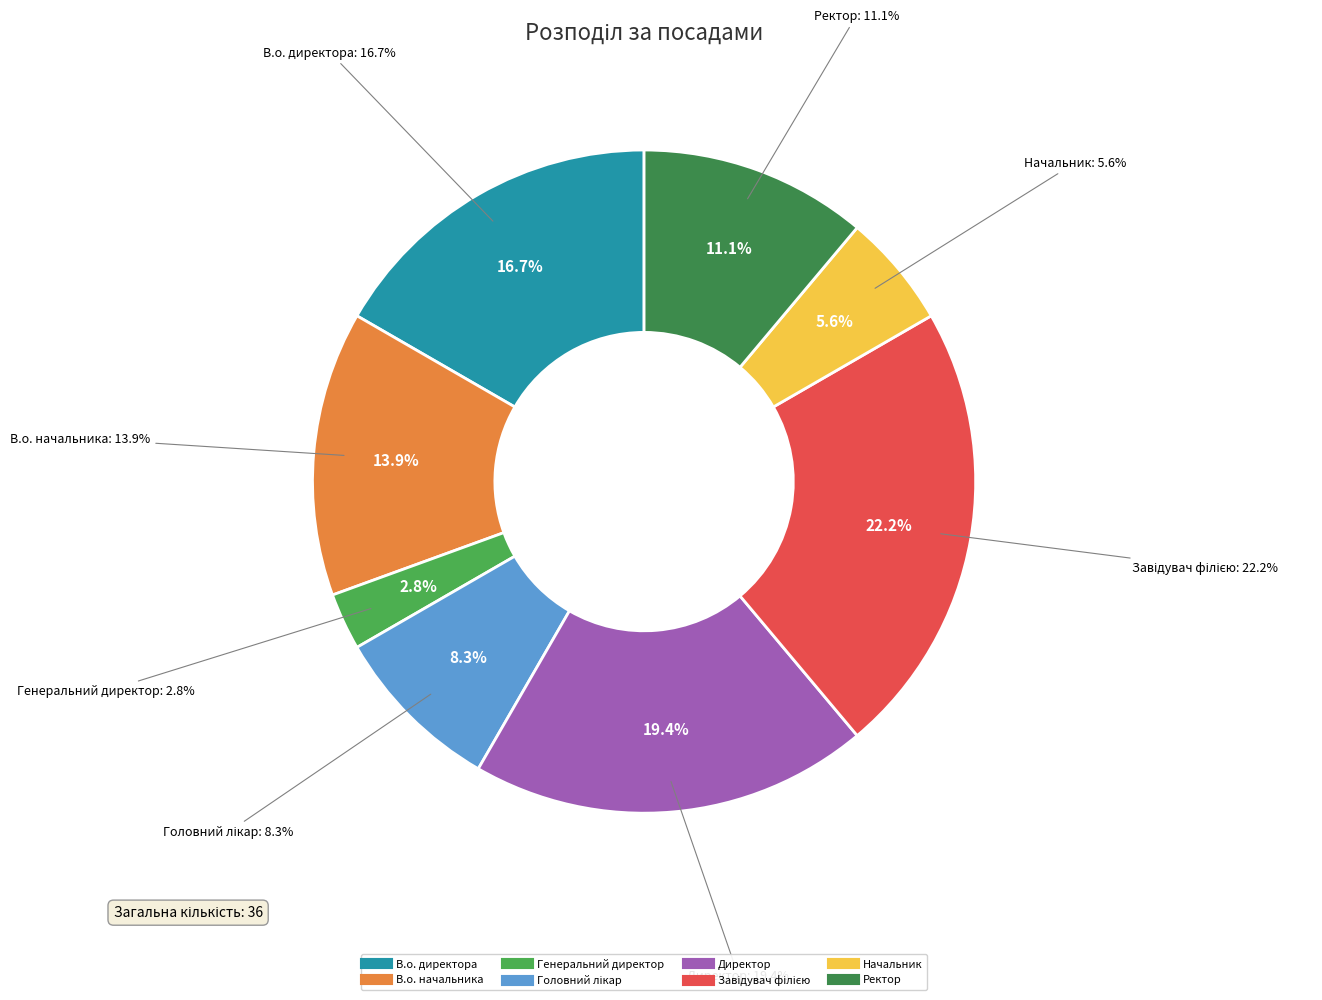

To the nearest percent, what is the average slice percentage?

12%